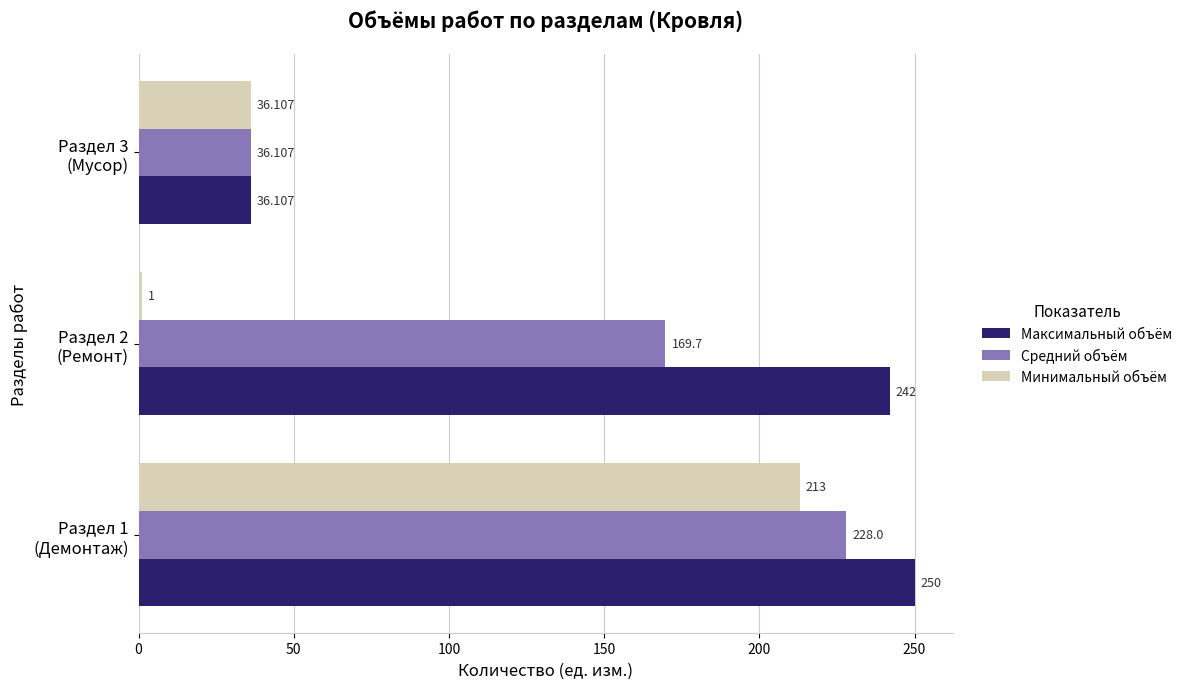

Which series has the largest total across all categories?

Максимальный объём